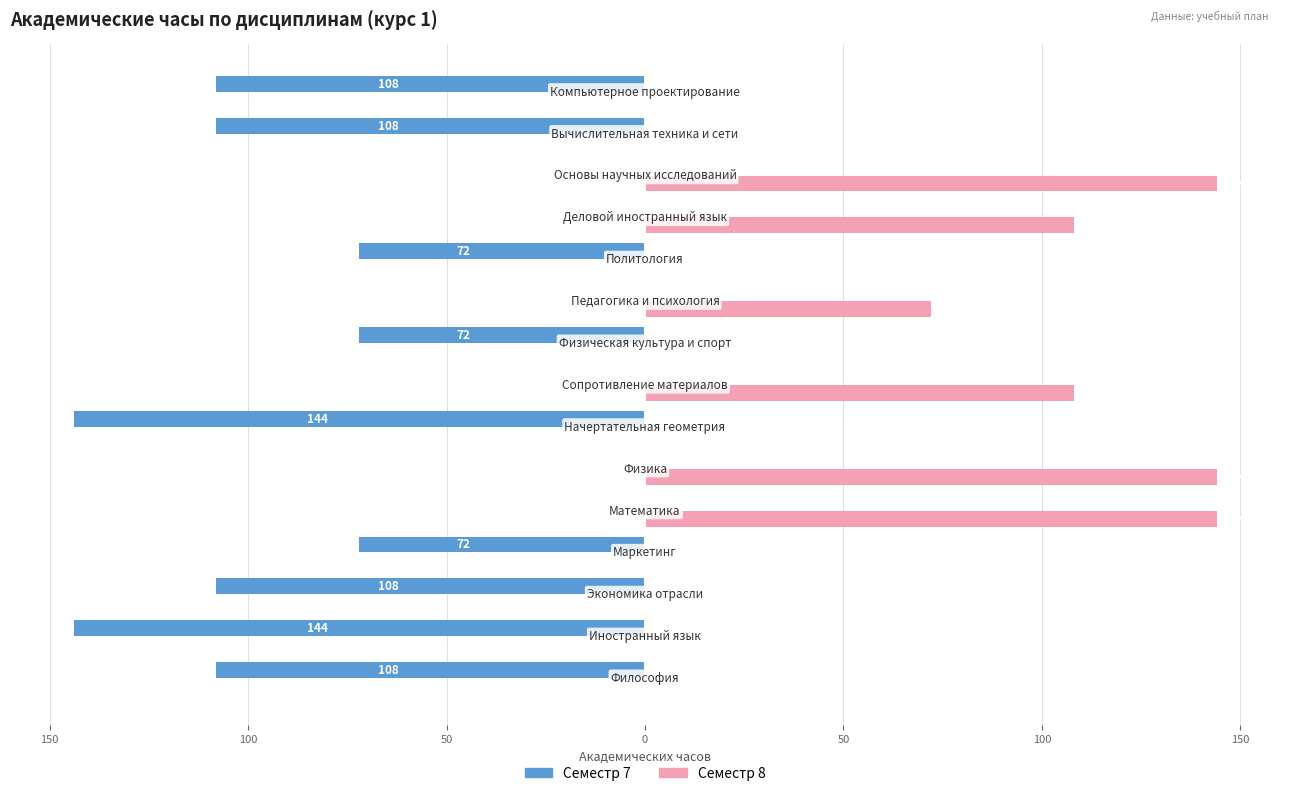

How many Семестр 7 values are between -108 and 0?

13